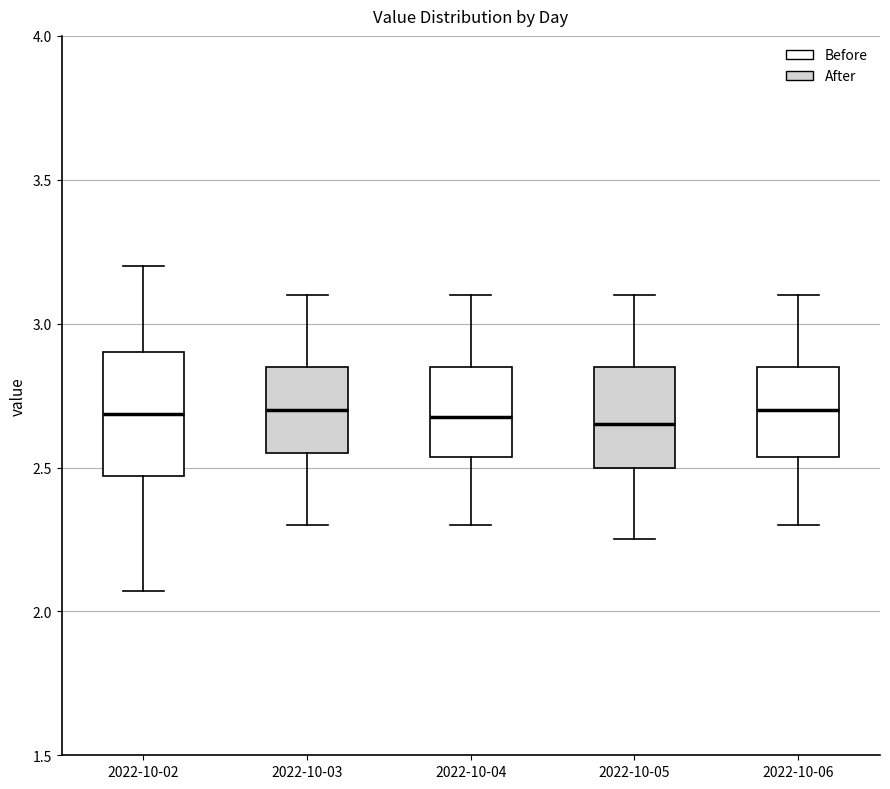

Where does the lower whisker of the box for 2022-10-05 end on the y-axis? The values are not printed on the chart, so give them approximately, as read against the axis.

2.25